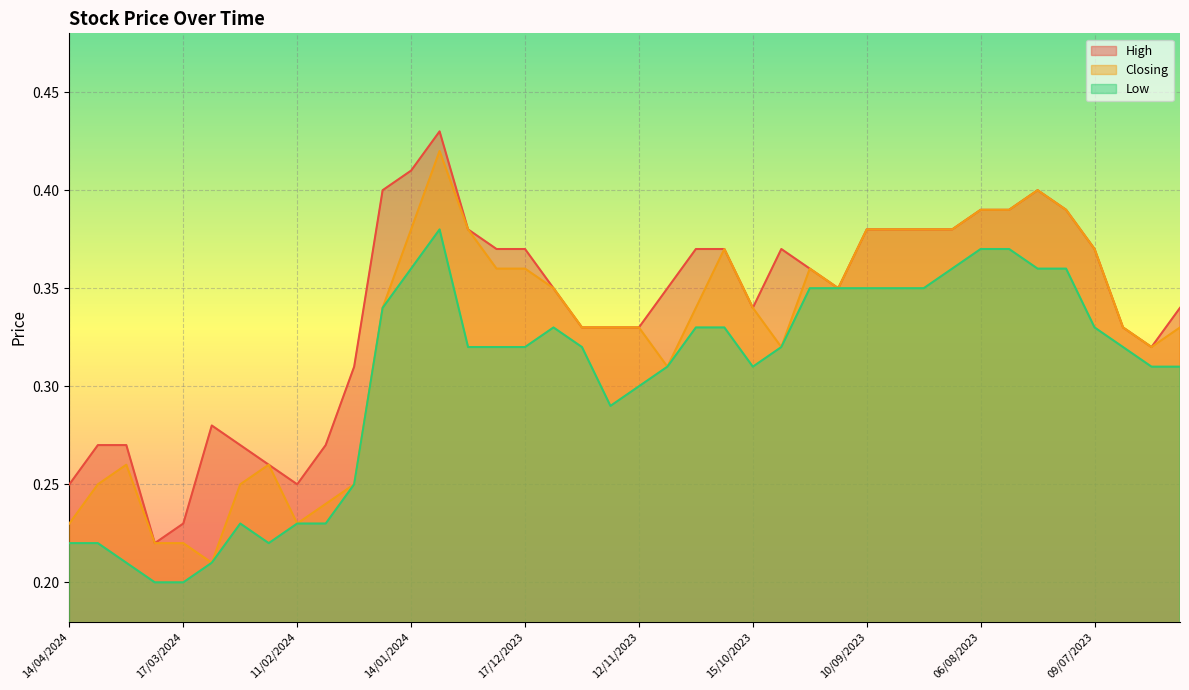

Read the Low value at 21/01/2024.

0.3